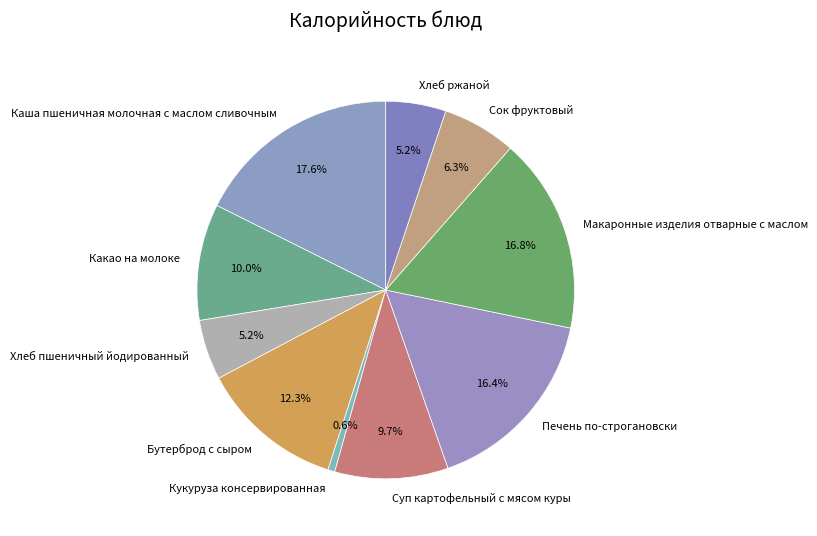

To the nearest percent, what percentage of the pie is Бутерброд с сыром?

12%